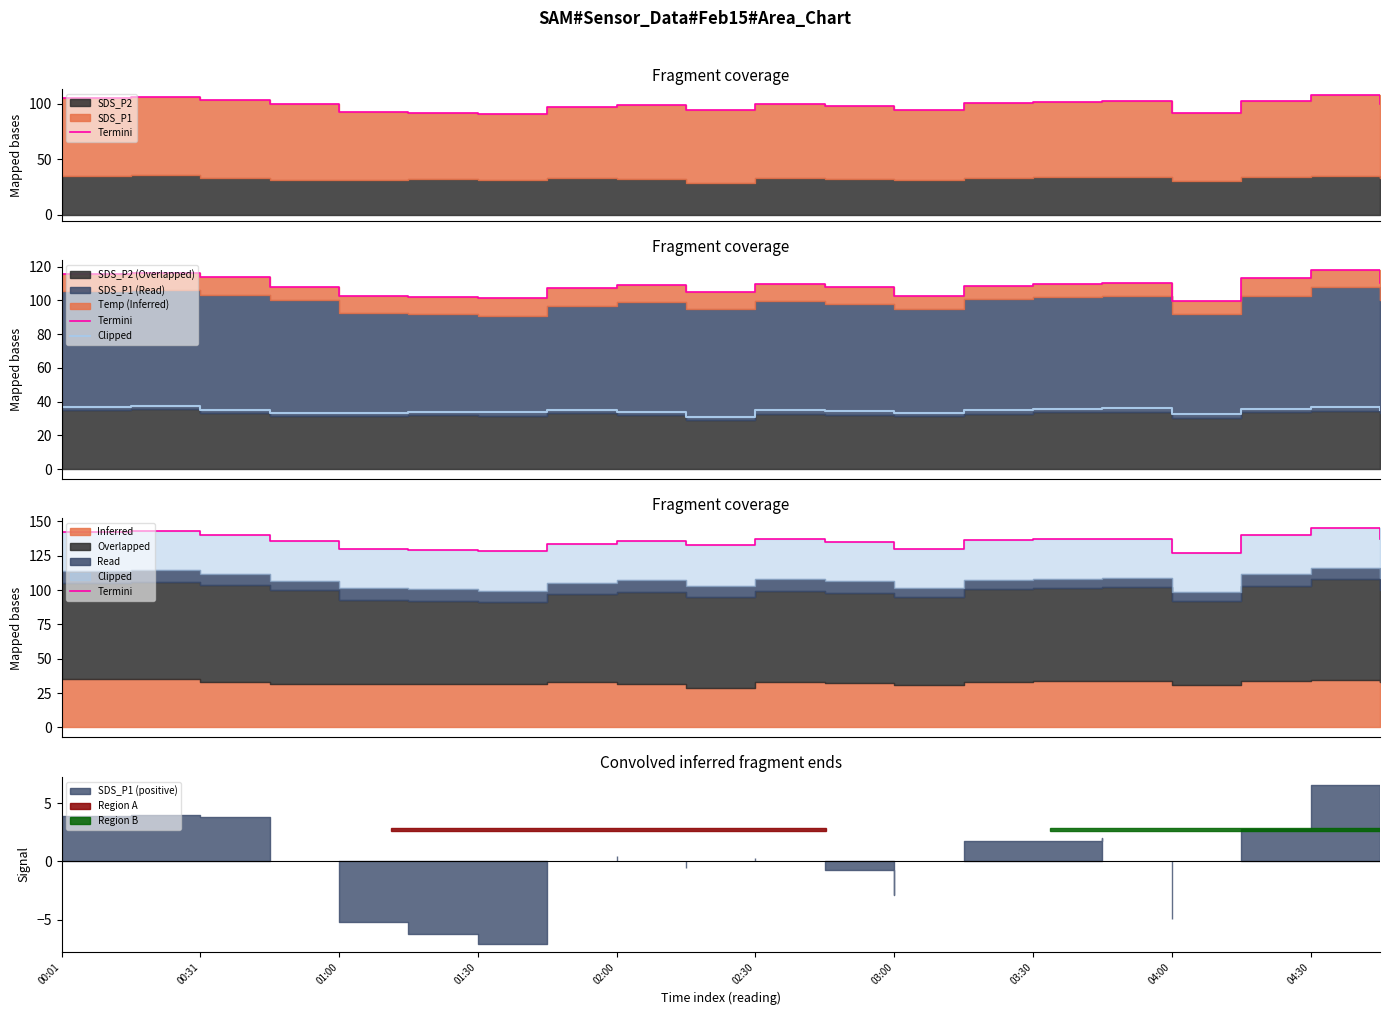

How many interior local peaks does the Termini series have?

5